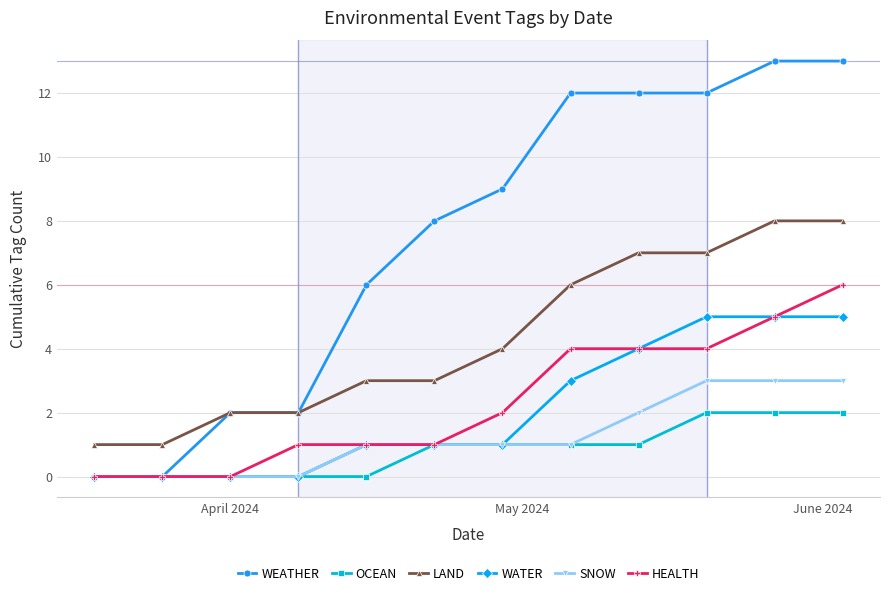

Which series has the largest range (max minus min)?

WEATHER